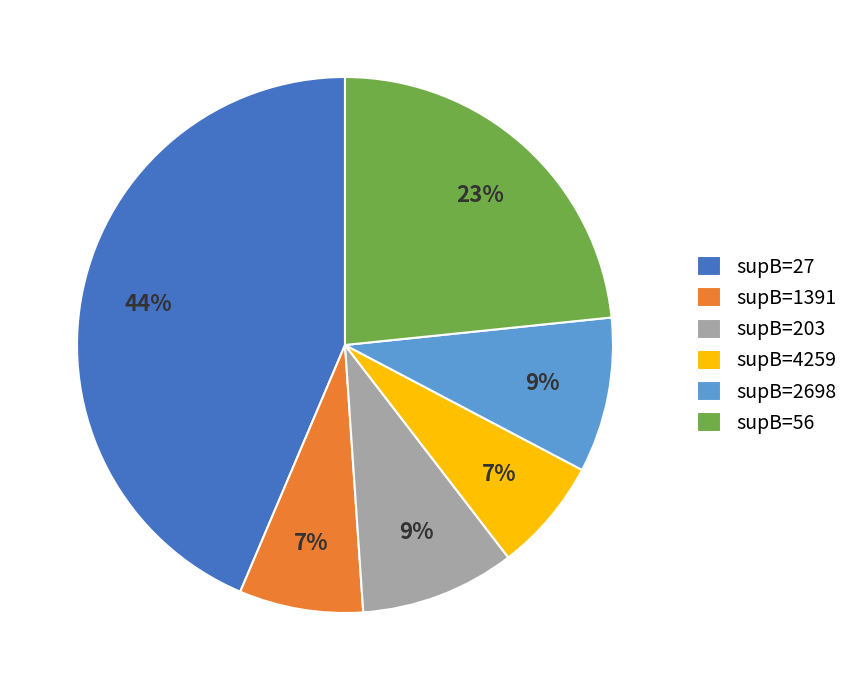

To the nearest percent, what is the average slice percentage?

17%